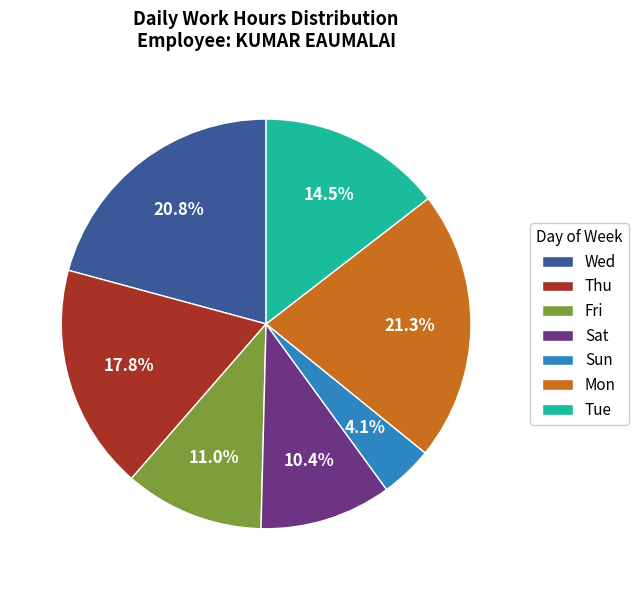

Which slice is the largest?

Mon